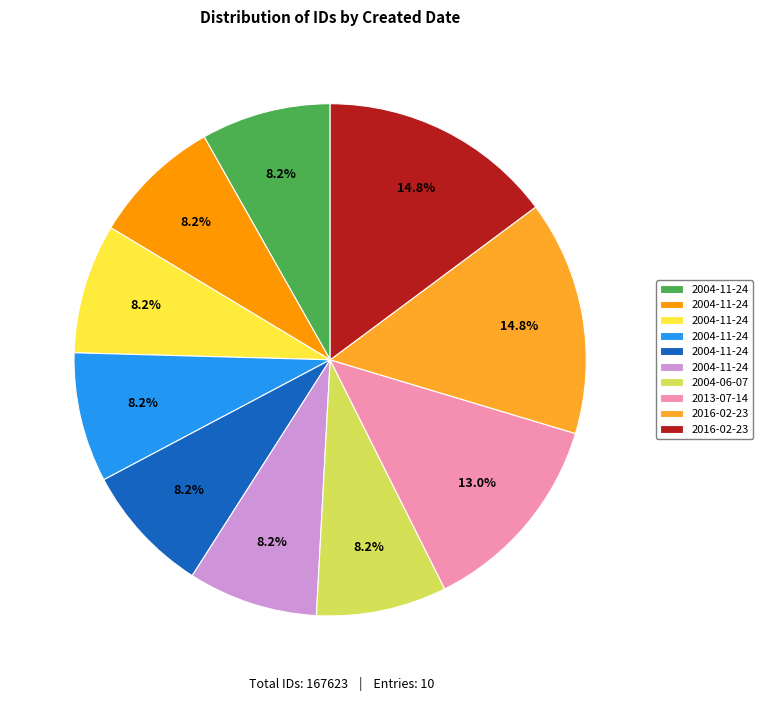

To the nearest percent, what is the difference between the largest and smallest slice percentages?

7%